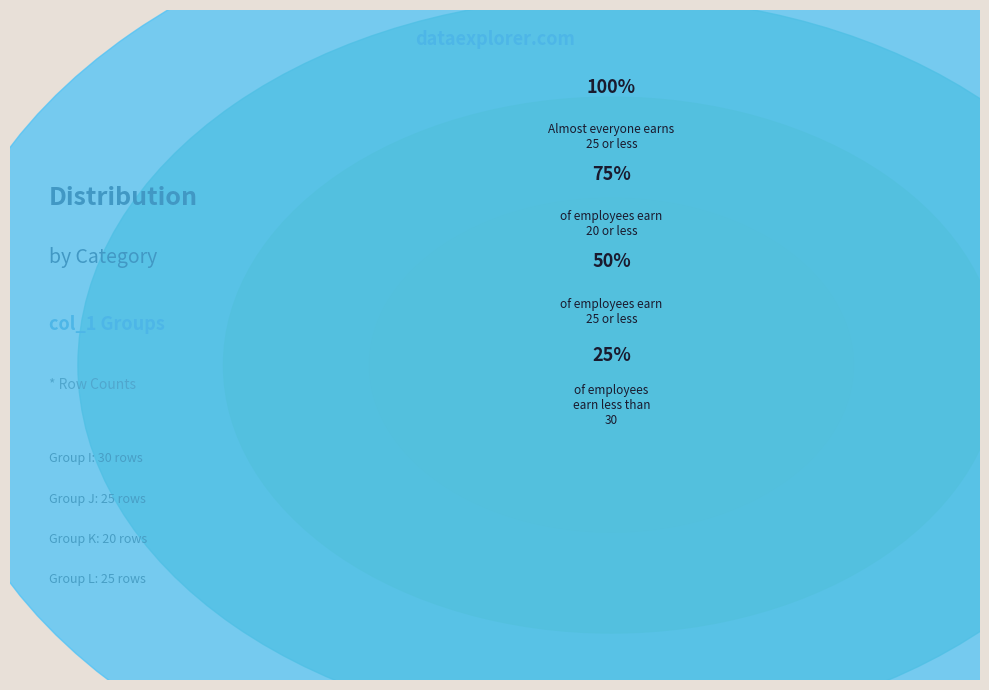

Does any single category account for the majority?

No